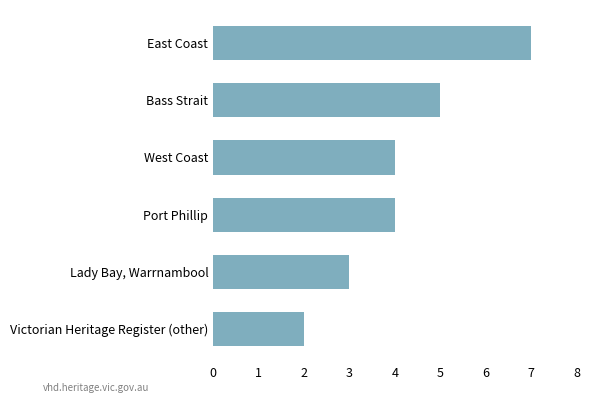

What is the difference between the maximum and second lowest values?

4